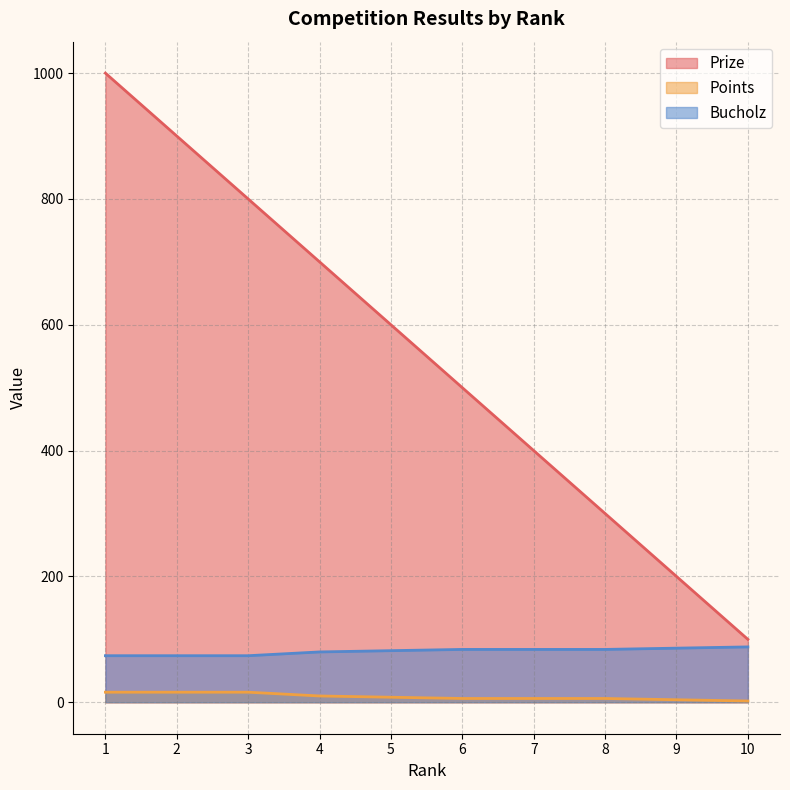

Which label corresponds to the largest value in the chart?

1